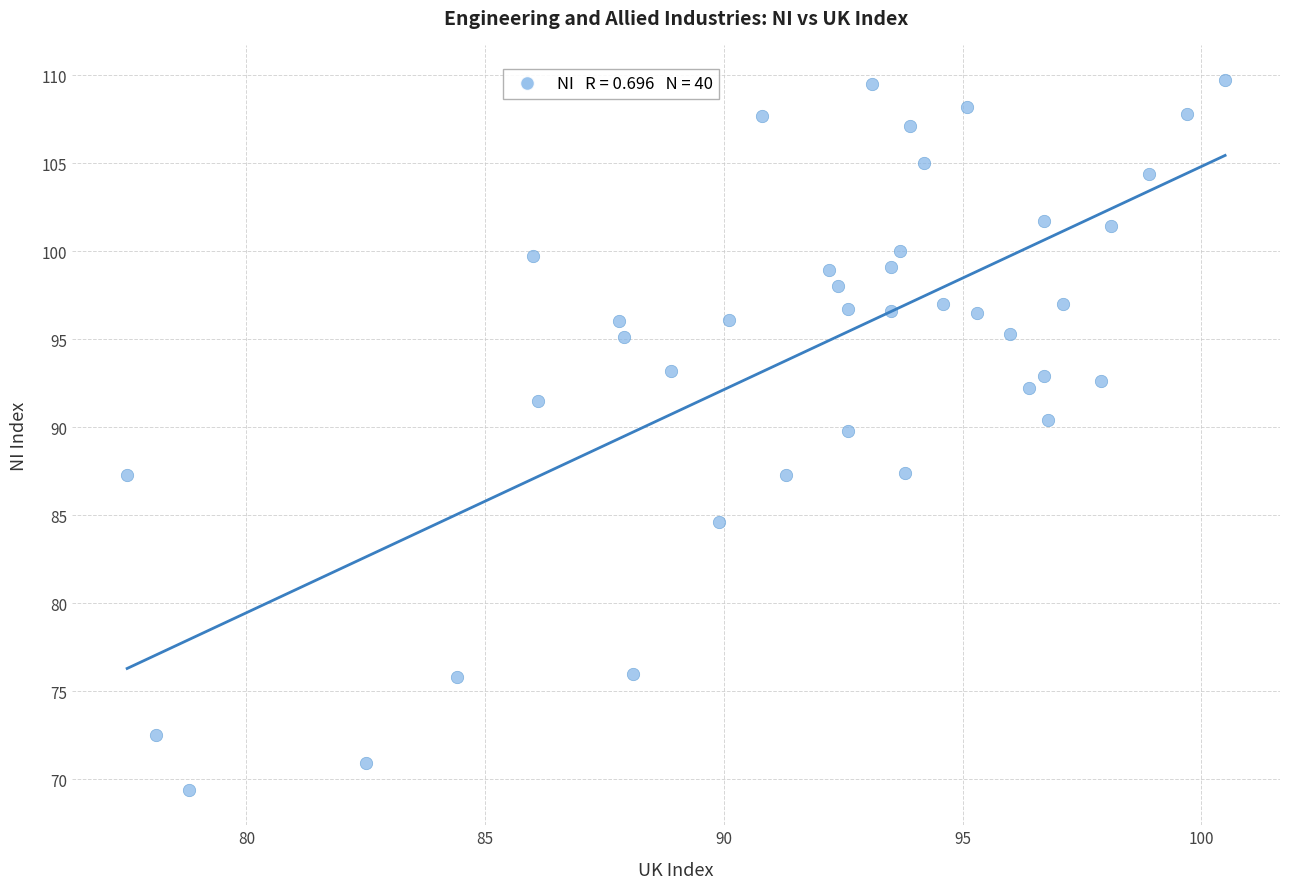

What is the range of X values (max minus min)?

23.0